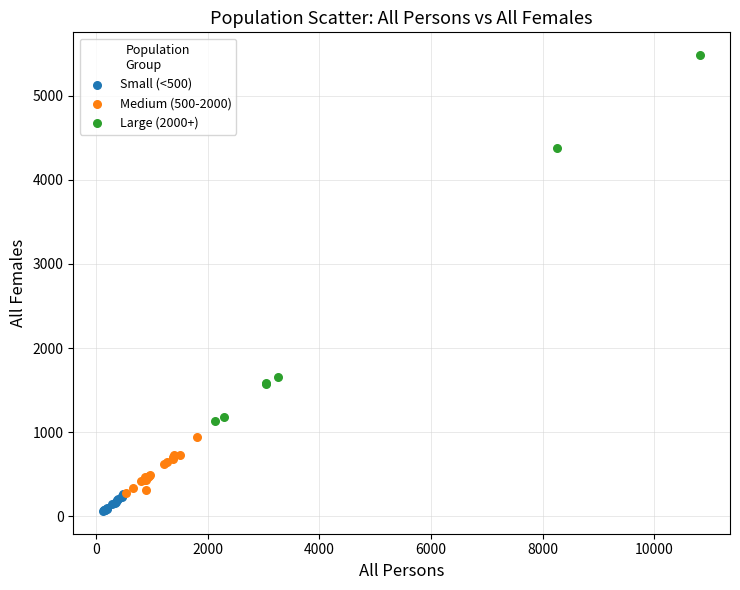

Which series contains the highest Y value?

Large (2000+)